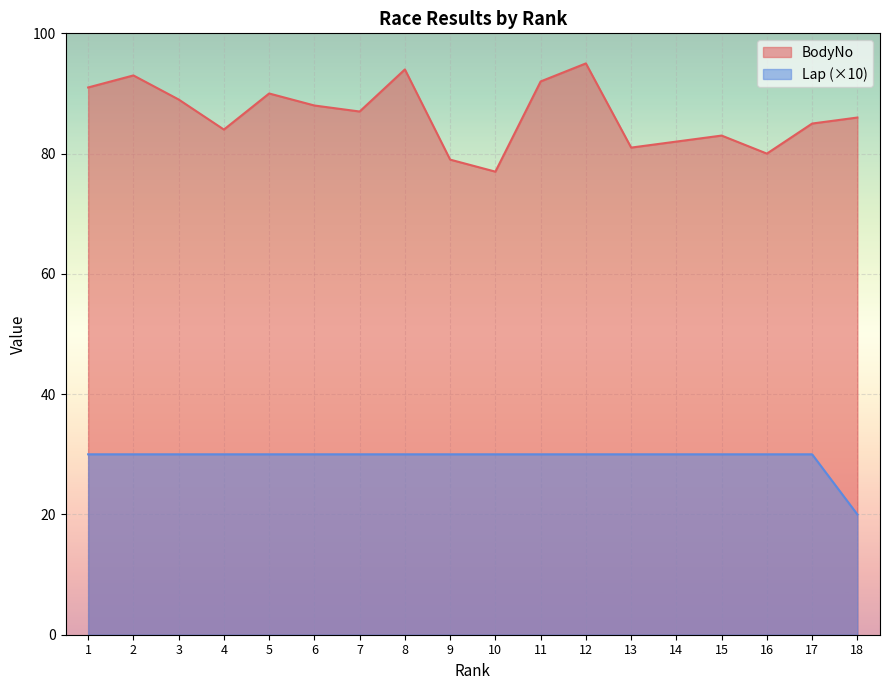

What are all the series names shown in the legend?

BodyNo, Lap (×10)